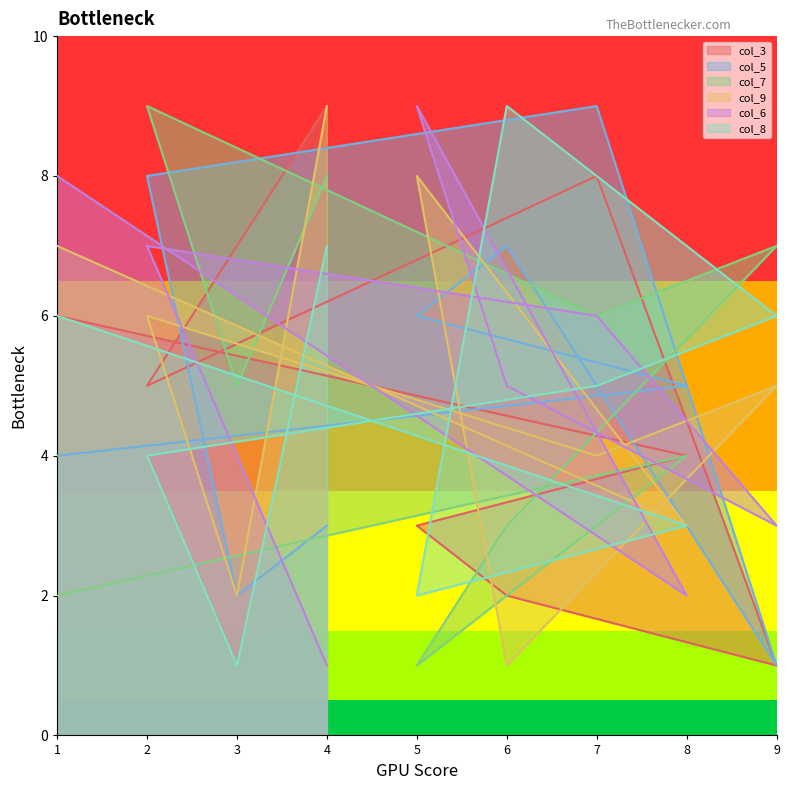

How many values in the col_8 series are below 5?

4